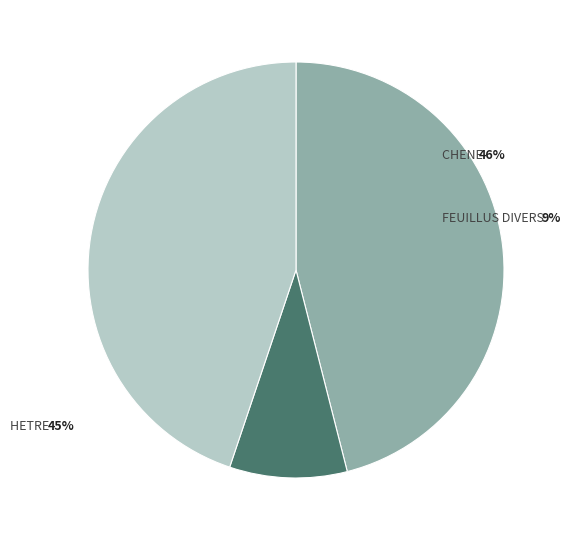

To the nearest percent, what is the difference between the HETRE and FEUILLUS DIVERS slice percentages?

36%